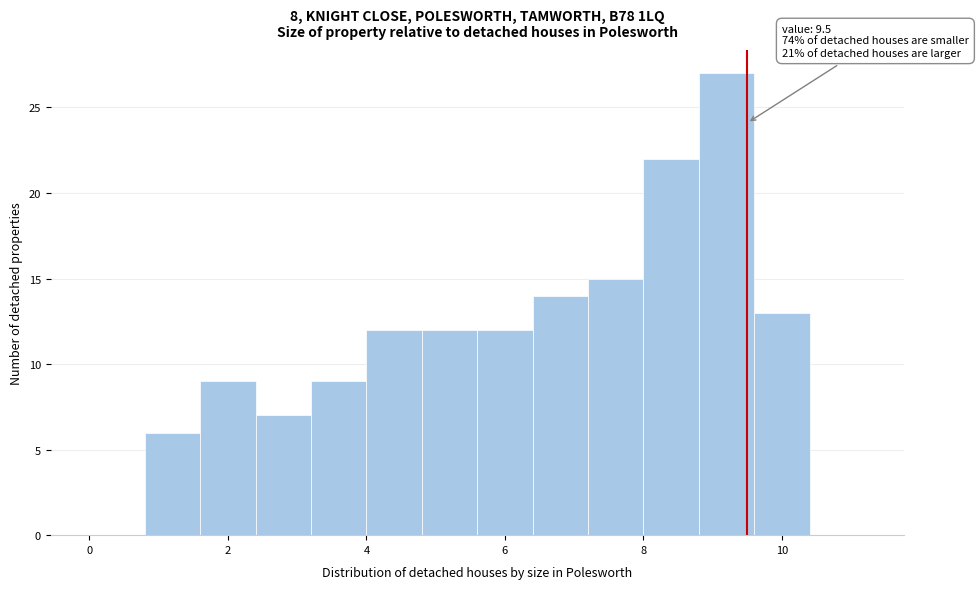

Over which range of the x-axis is the bar tallest?

8.8 to 9.6